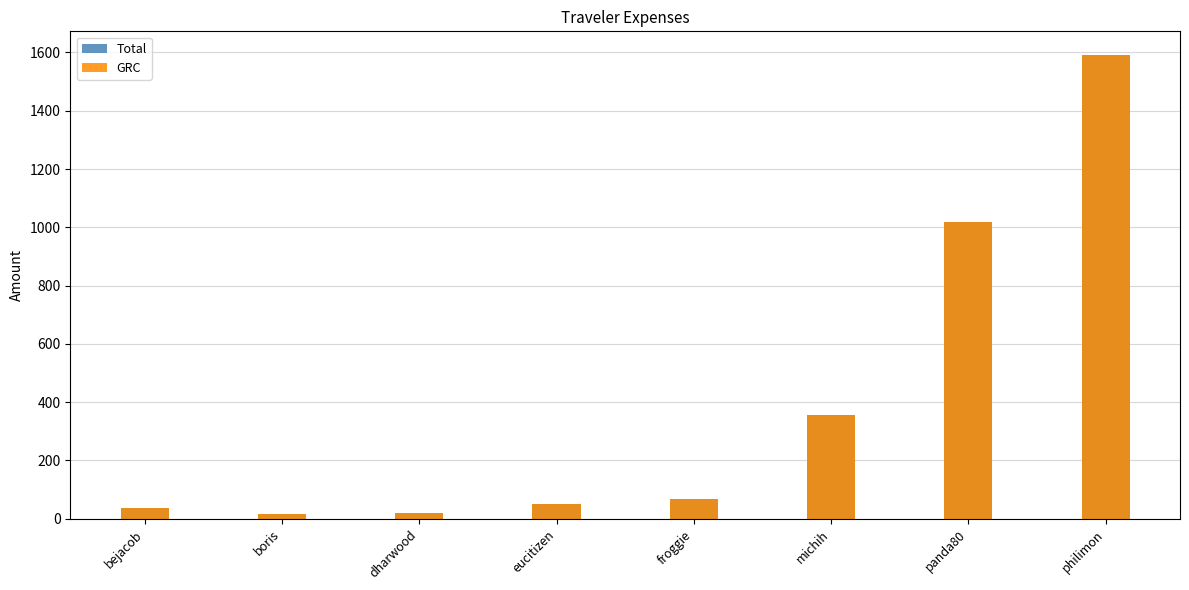

At which category is the sum across all series the highest?

philimon